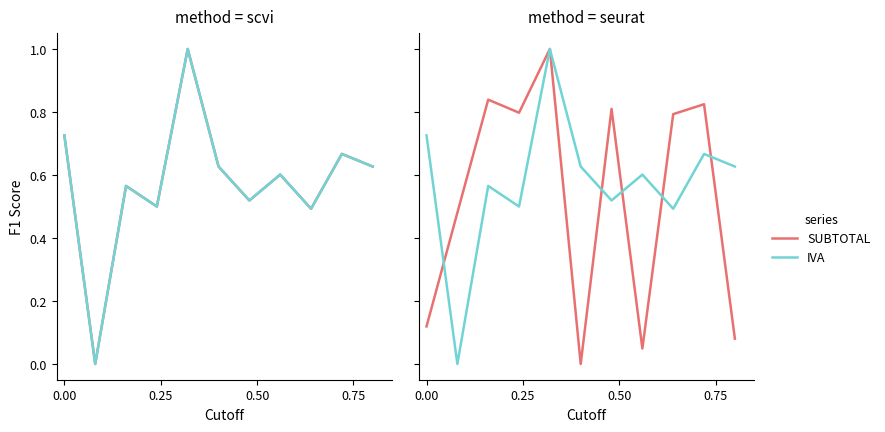

What is the maximum value for IVA?

1.0